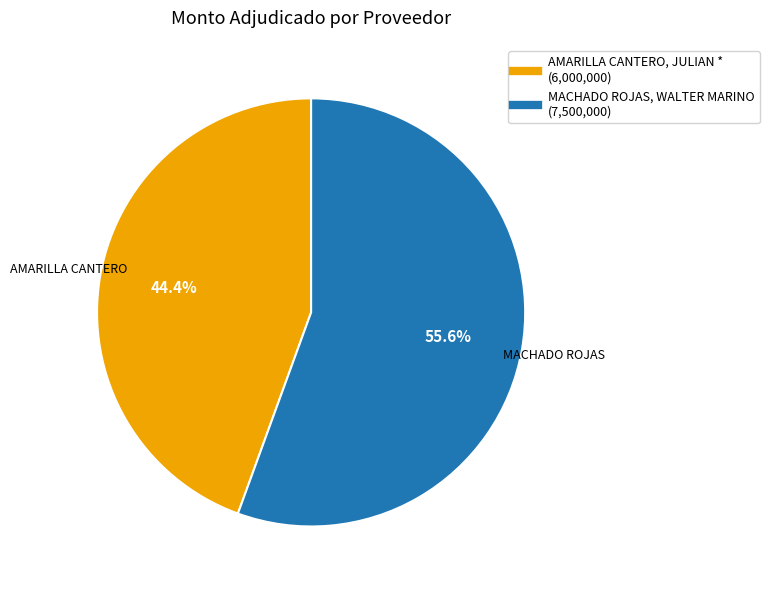

What is the largest slice in the pie chart?

MACHADO ROJAS, WALTER MARINO